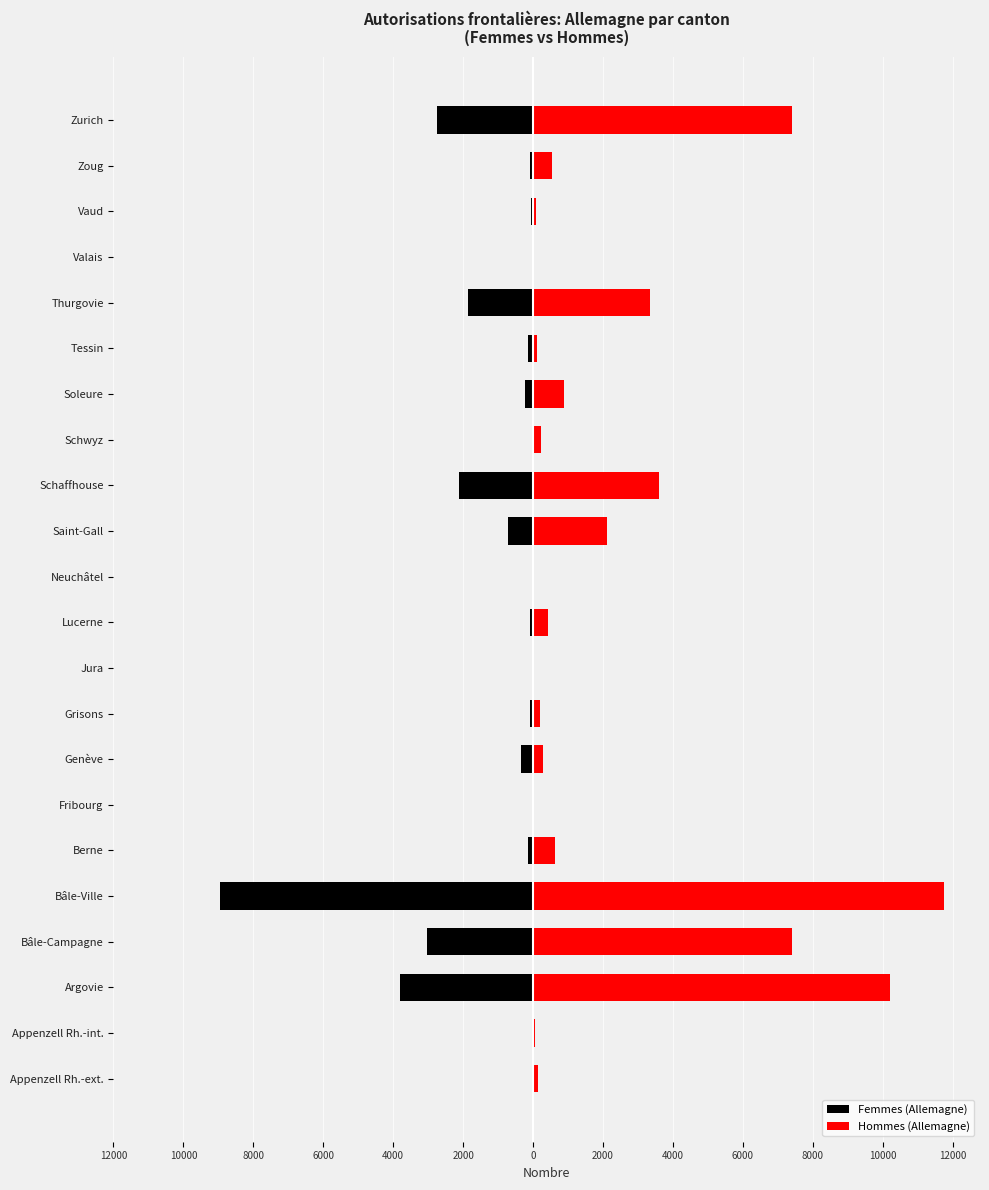

What are all the series names shown in the legend?

Femmes (Allemagne), Hommes (Allemagne)